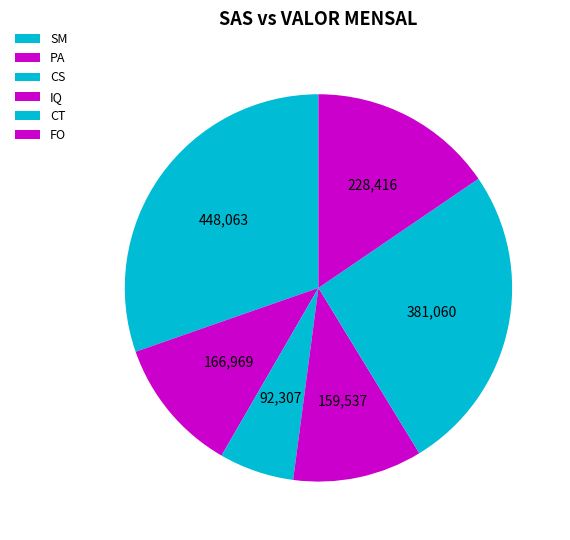

How many slices are in this pie chart?

6